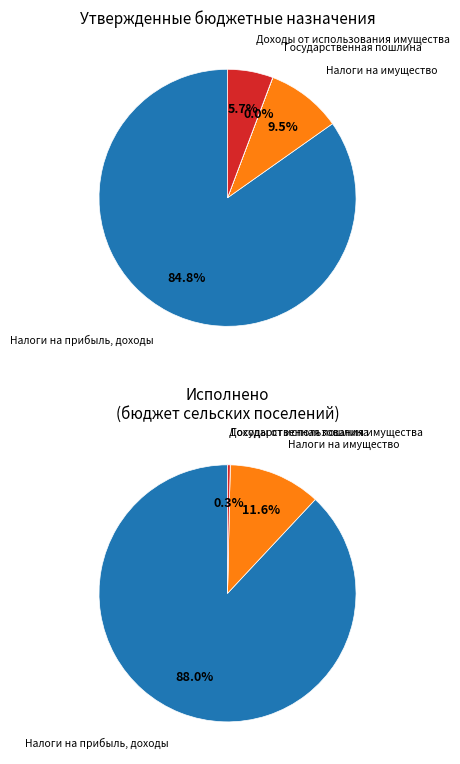

What portion of the pie excludes Государственная пошлина?

100.0%